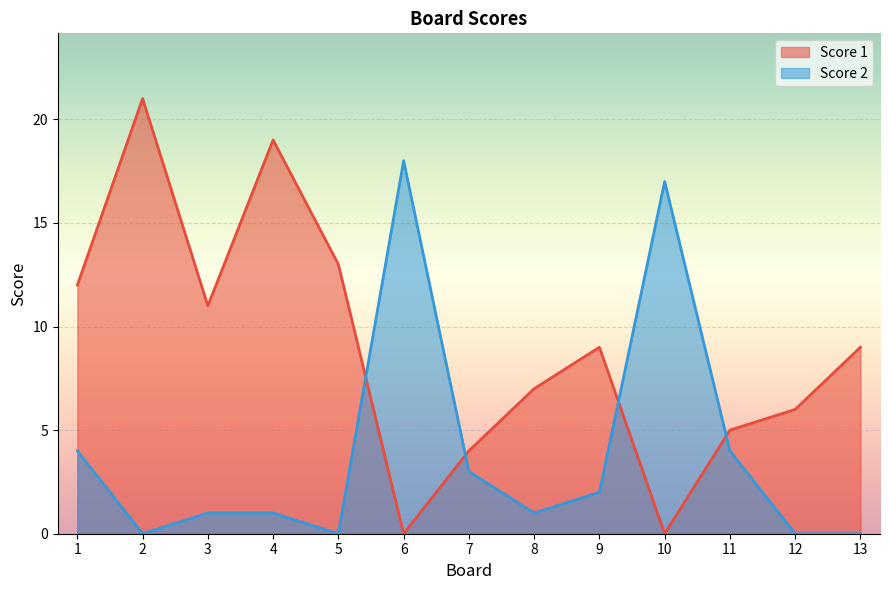

How many intersections are there between Score 2 and Score 1?

4